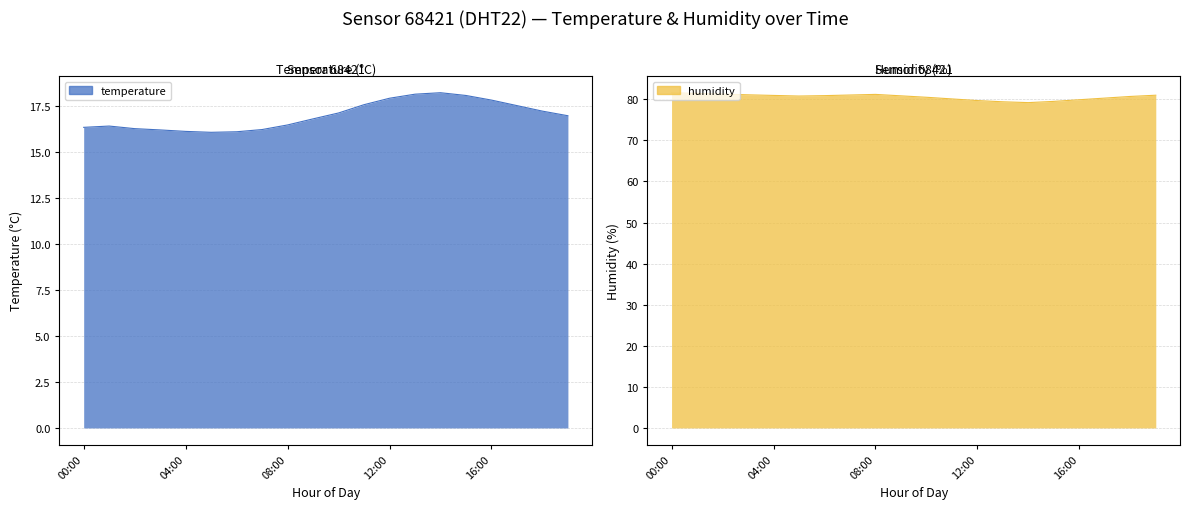

Which series has the widest spread of values?

humidity